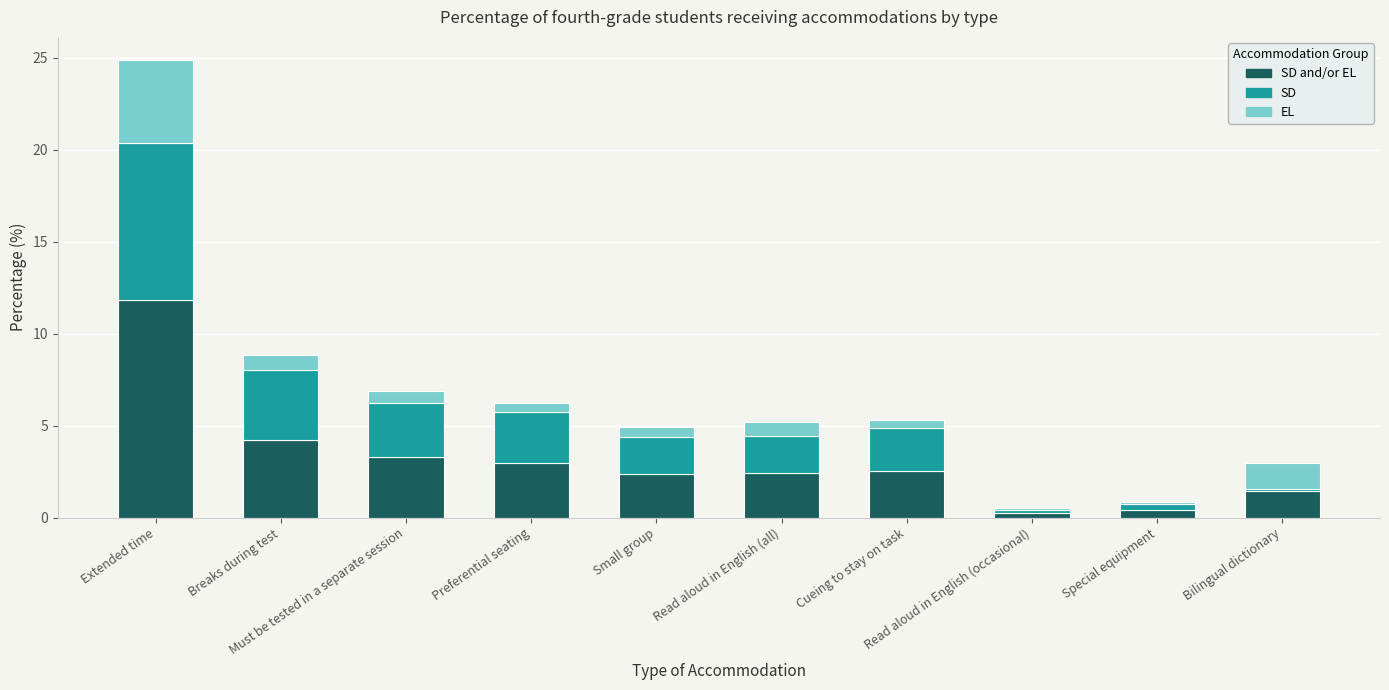

How many distinct data groups are displayed?

3